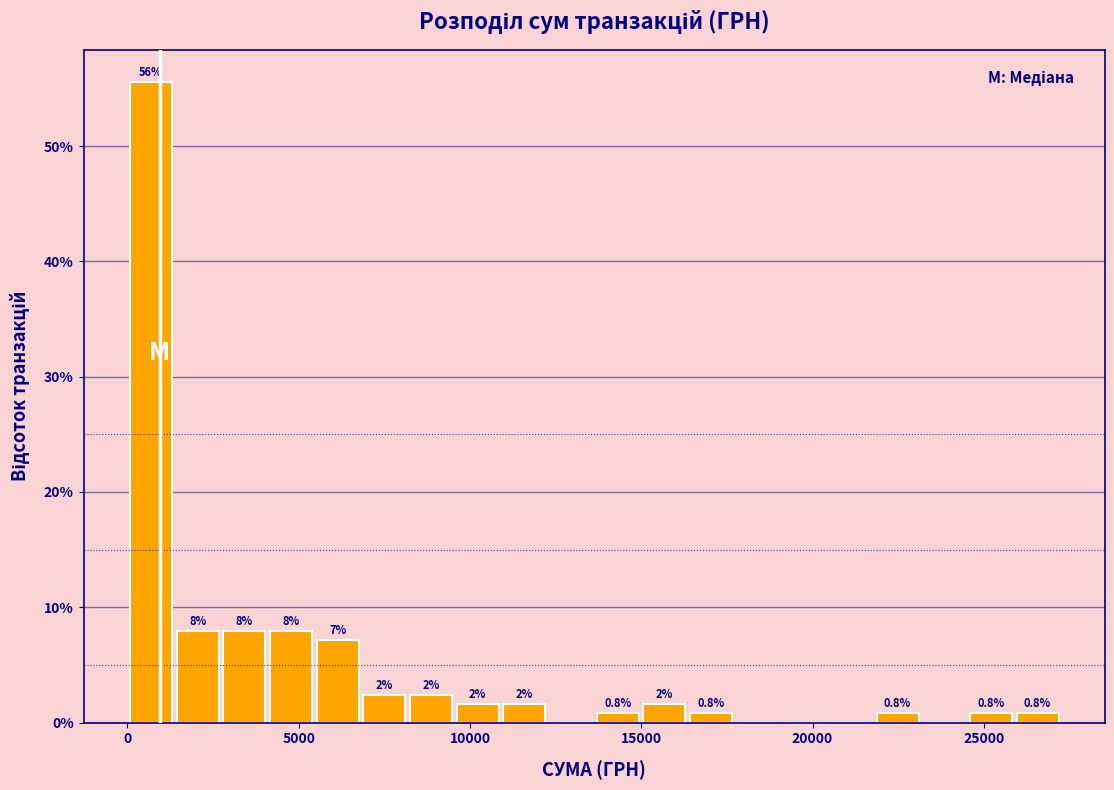

Read against the x-axis, roughly where is the centre of the tallest bar?

500